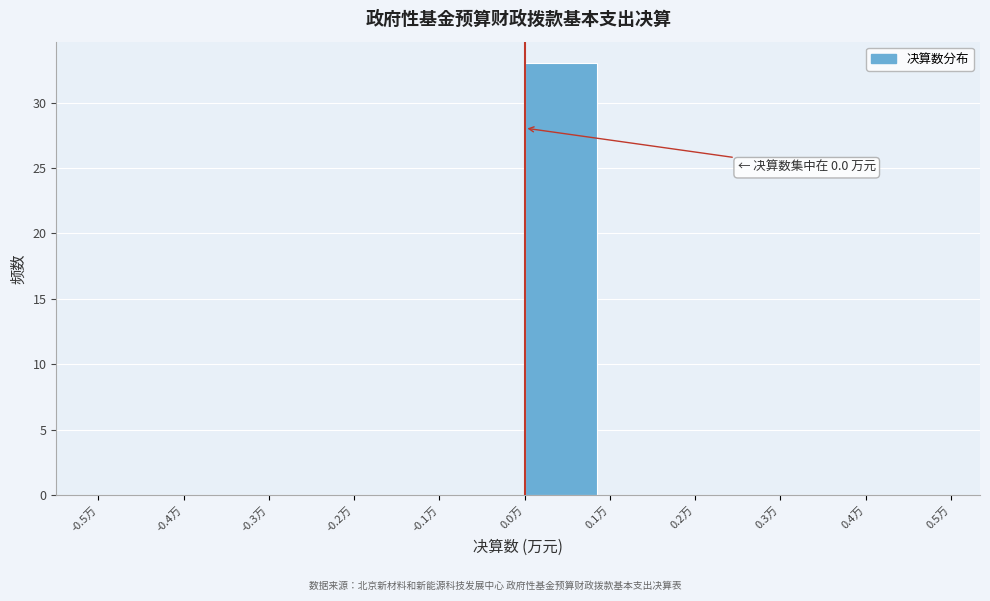

Over which range of the x-axis is the bar tallest?

0.0 to 0.1